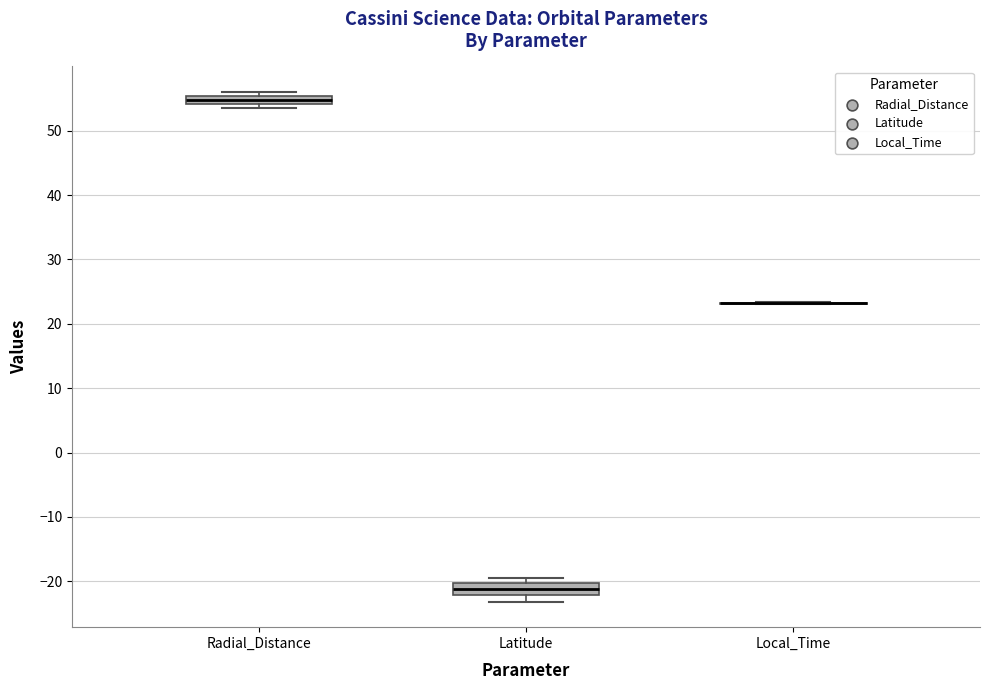

Where is the upper edge of the box for Radial_Distance on the y-axis? The values are not printed on the chart, so give them approximately, as read against the axis.

55